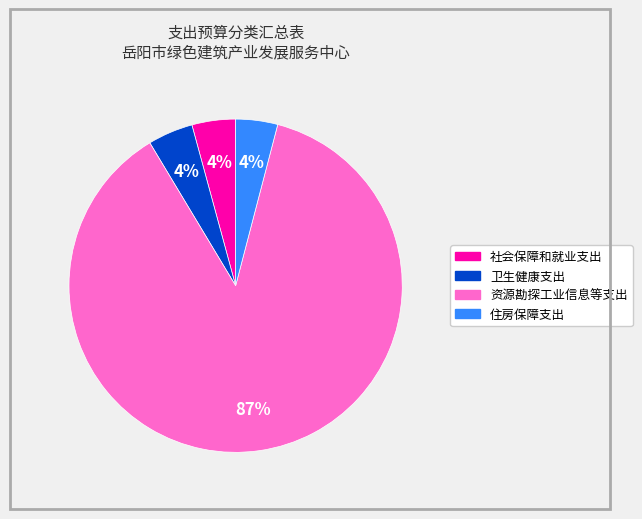

True or false: 卫生健康支出 accounts for 4% of the total.

True